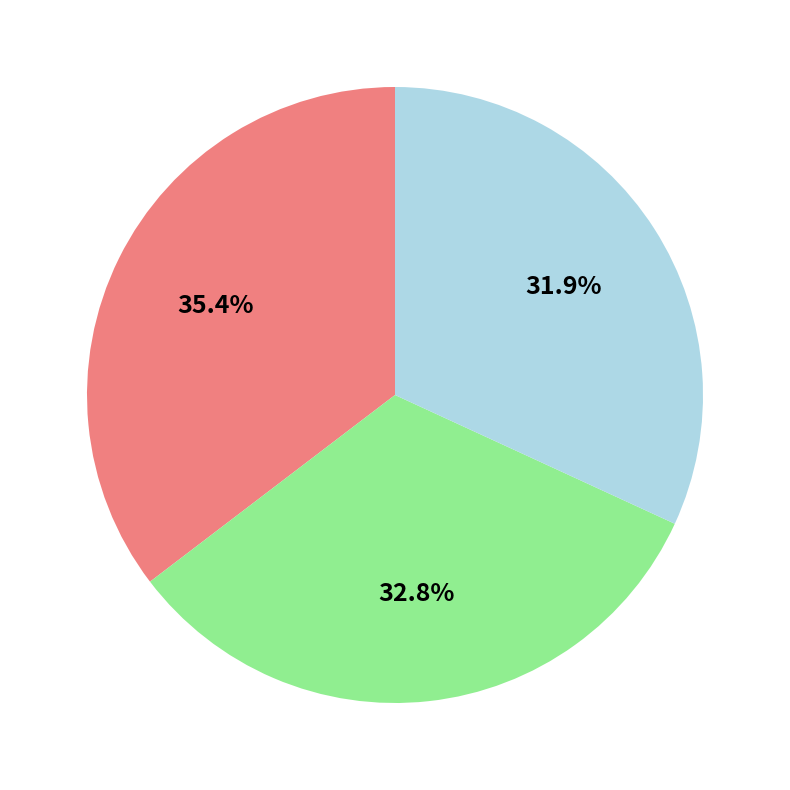

Is there a majority slice in this chart?

No